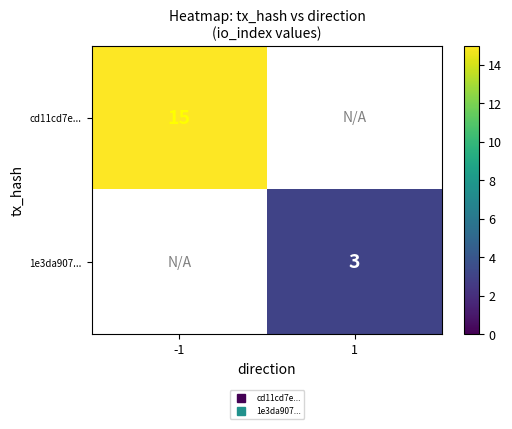

True or false: 1e3da907... has a value of 1.8 at 1.

False